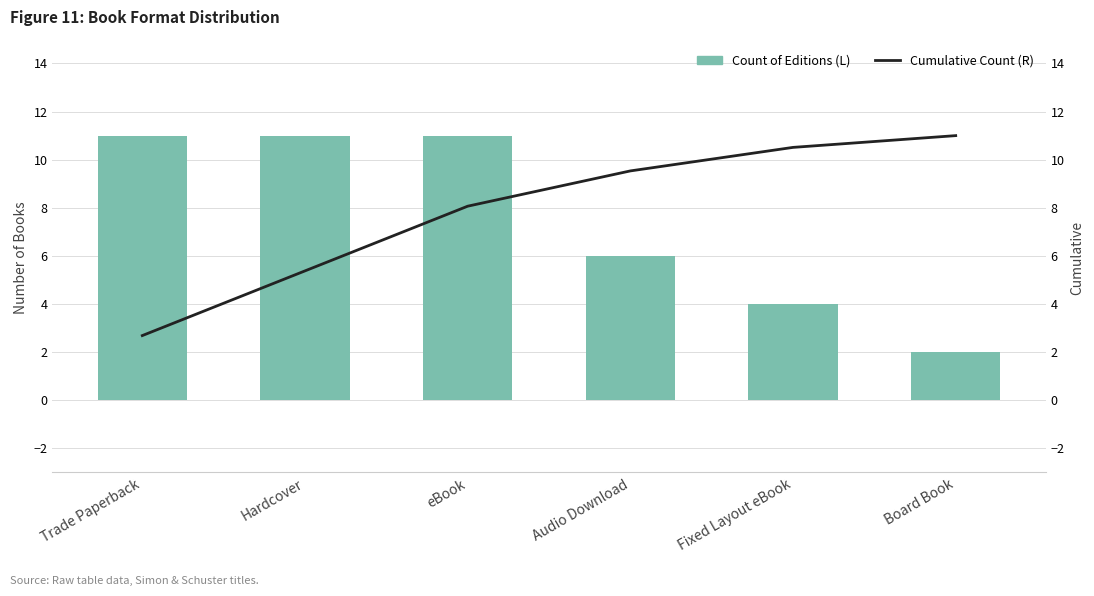

What is the difference between the Cumulative Count (R) values at Trade Paperback and Hardcover?

2.7